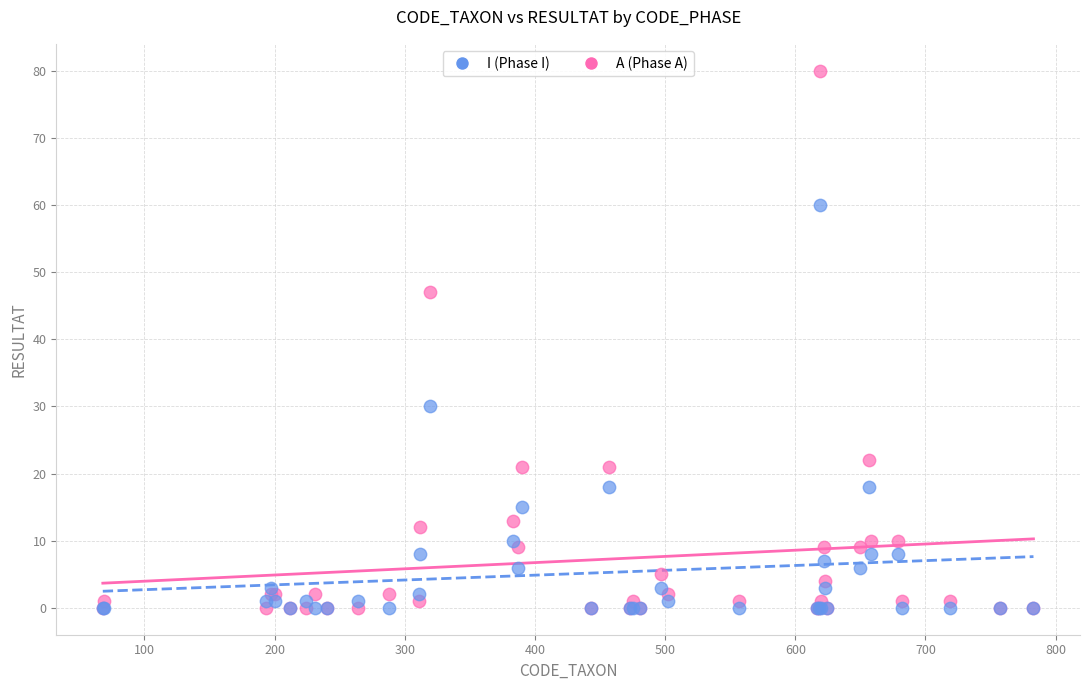

Across all series, what Y value is closest to 40?

47